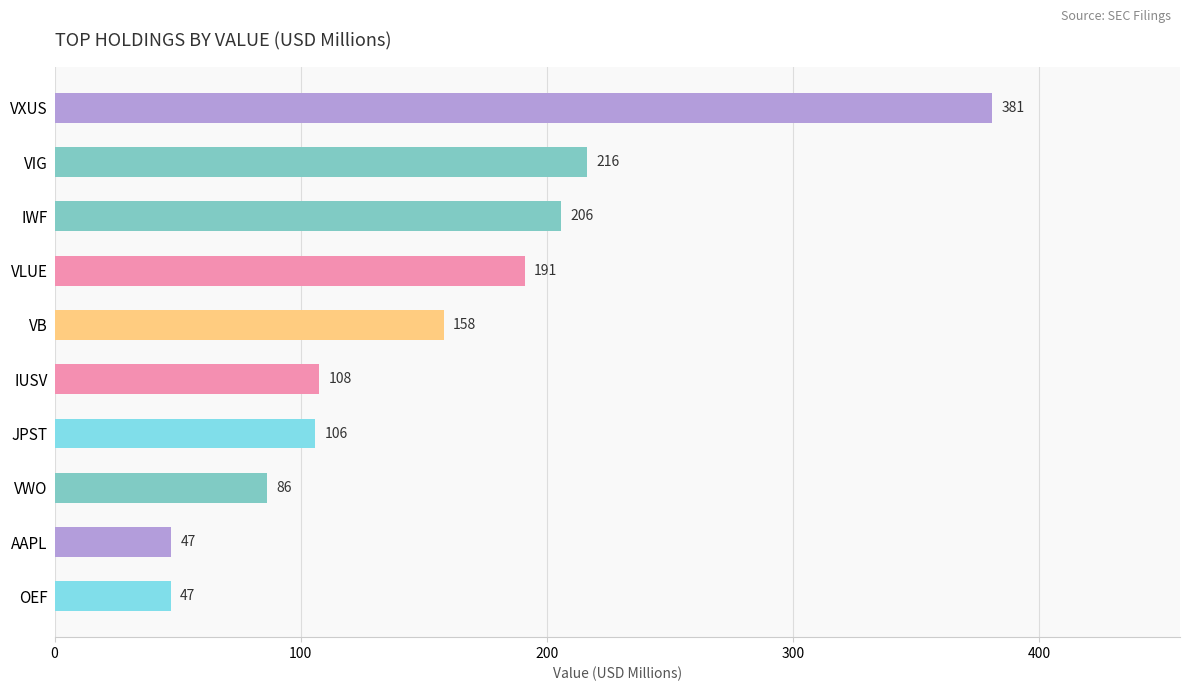

What is the greatest value displayed?

381.0